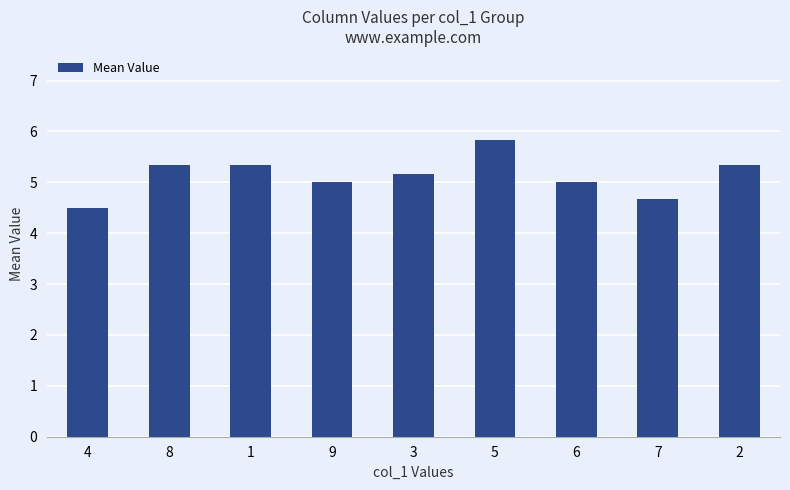

Which has a higher value, 5 or 9?

5